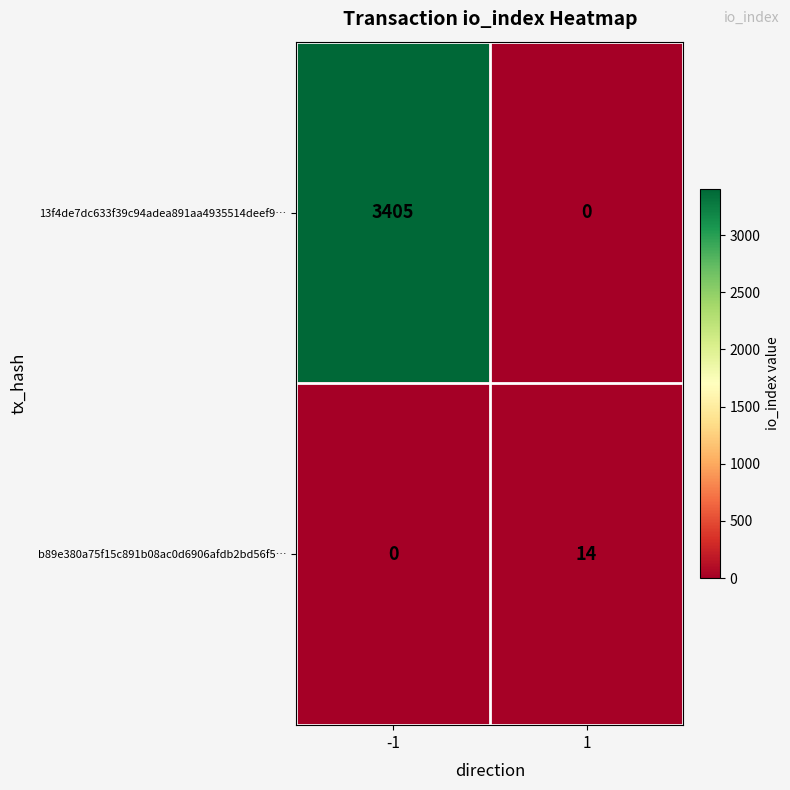

What is the highest value of the b89e380a75f15c891b08ac0d6906afdb2bd56f5… series?

14